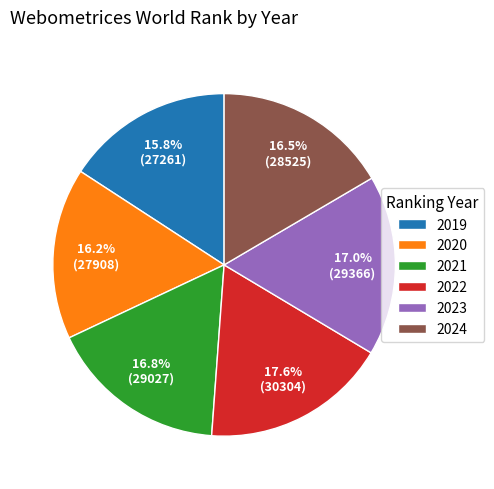

What is the largest slice in the pie chart?

2022